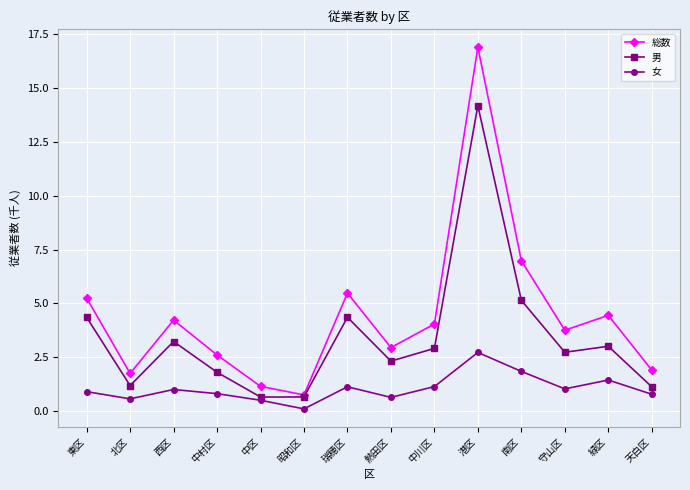

At which category is the sum across all series the highest?

港区